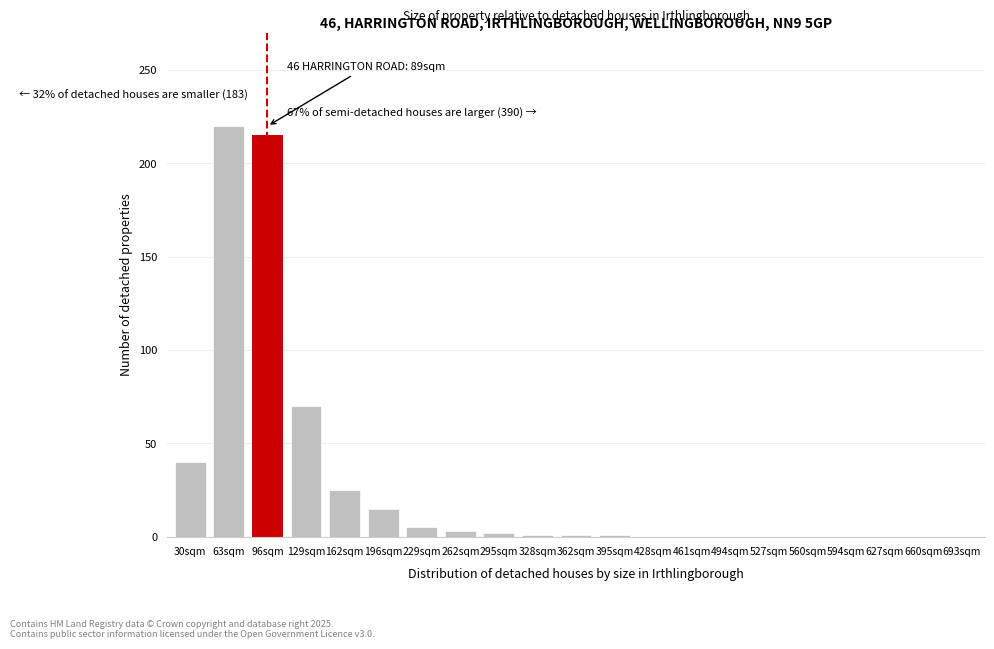

What is the sum of all values?

598